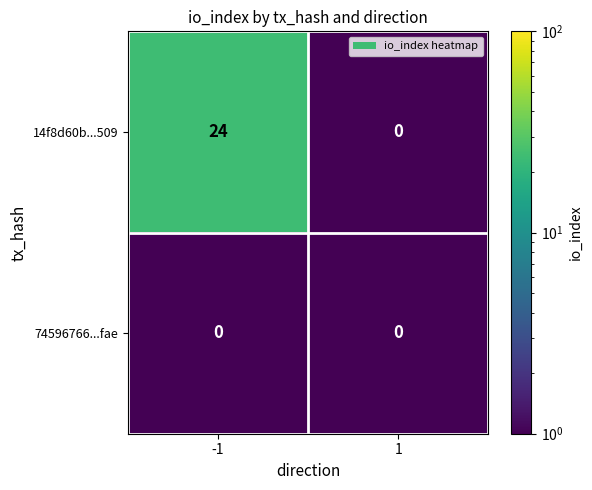

Reading right to left, transcribe all the data shown in this chart.

14f8d60b...509: 1=0	-1=24
74596766...fae: 1=0	-1=0